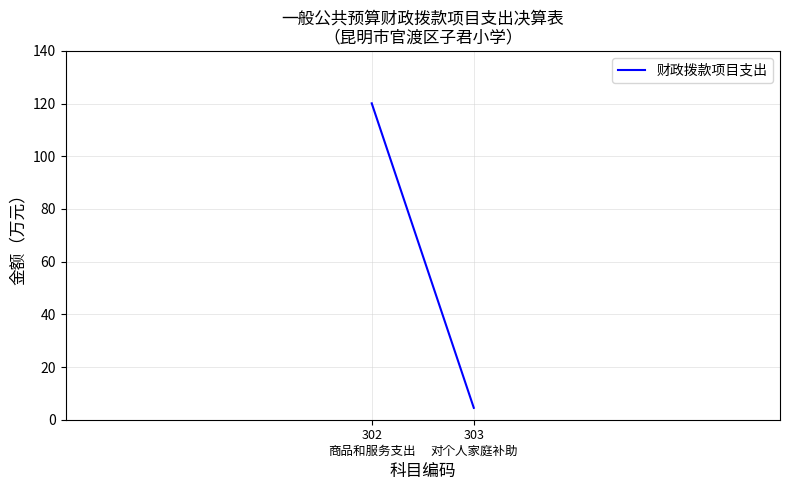

Rank the categories by value from highest to lowest.

302
商品和服务支出, 303
对个人家庭补助